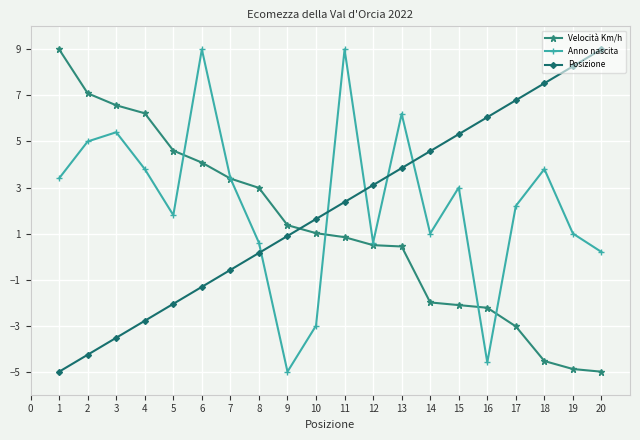

What is the total value across all series at 13?

10.5